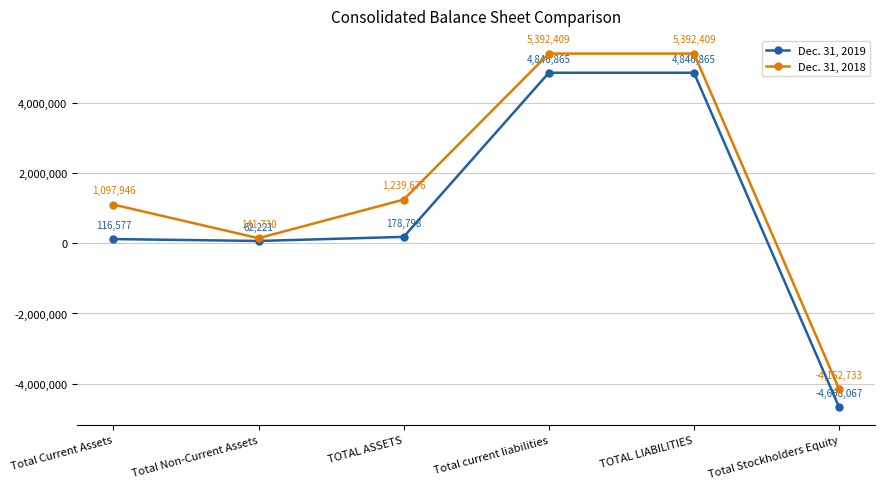

What are all the series names shown in the legend?

Dec. 31, 2019, Dec. 31, 2018